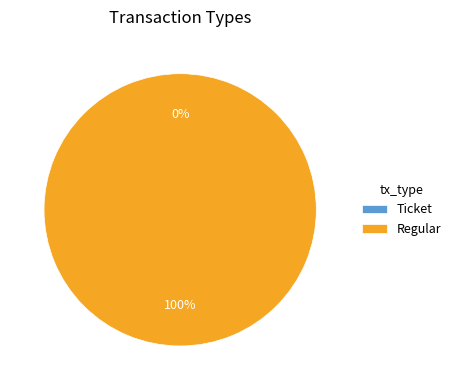

Is there a majority slice in this chart?

Yes